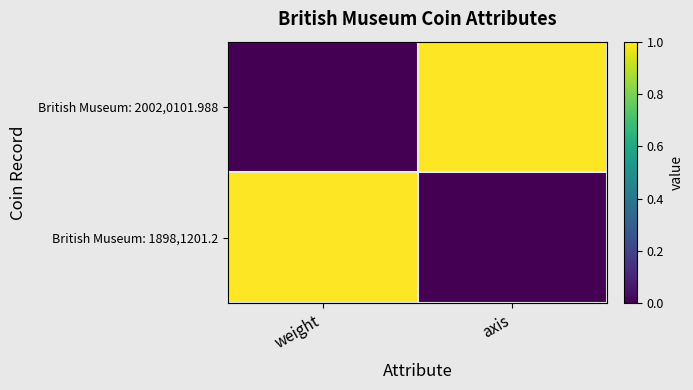

Reading left to right, what are all the values shown in this chart?

British Museum: 2002,0101.988: weight=0	axis=1
British Museum: 1898,1201.2: weight=1	axis=0